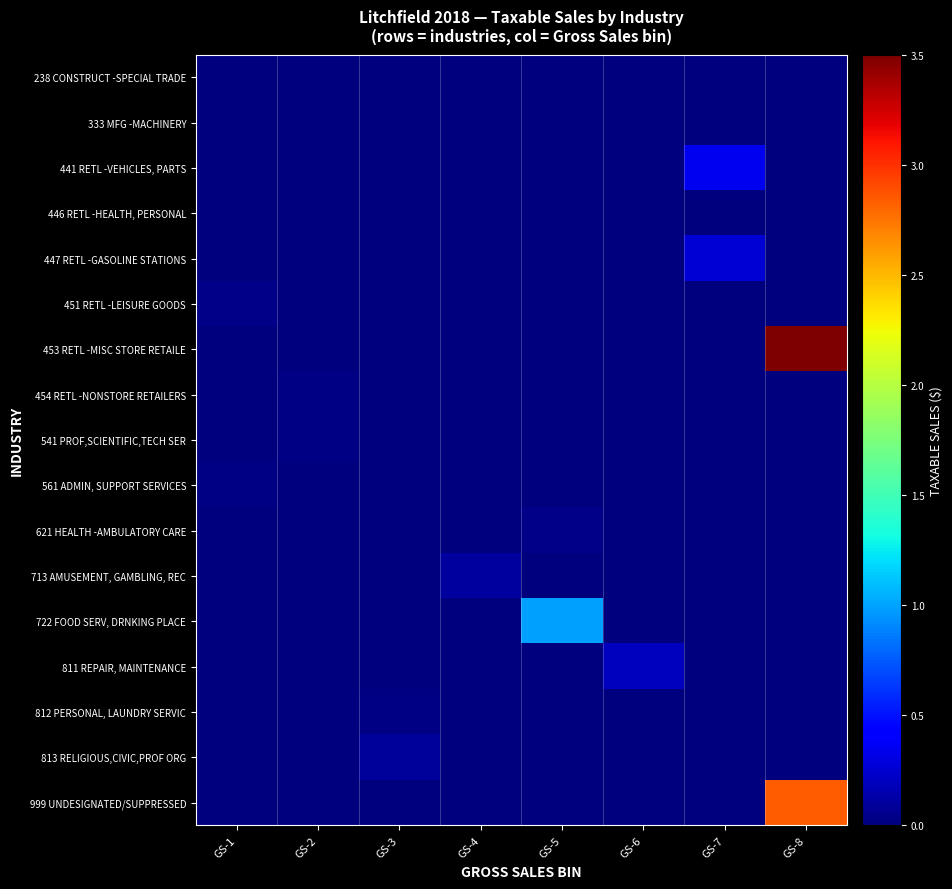

Reading left to right, list all the values displayed in this chart.

238 CONSTRUCT -SPECIAL TRADE: GS-1=10173	GS-2=0	GS-3=0	GS-4=0	GS-5=0	GS-6=0	GS-7=0	GS-8=0
333 MFG -MACHINERY: GS-1=0	GS-2=0	GS-3=0	GS-4=0	GS-5=0	GS-6=1408	GS-7=0	GS-8=0
441 RETL -VEHICLES, PARTS: GS-1=0	GS-2=0	GS-3=0	GS-4=0	GS-5=0	GS-6=0	GS-7=3500696	GS-8=0
446 RETL -HEALTH, PERSONAL: GS-1=0	GS-2=0	GS-3=0	GS-4=10176	GS-5=0	GS-6=0	GS-7=0	GS-8=0
447 RETL -GASOLINE STATIONS: GS-1=0	GS-2=0	GS-3=0	GS-4=0	GS-5=0	GS-6=0	GS-7=2722860	GS-8=0
451 RETL -LEISURE GOODS: GS-1=300732	GS-2=0	GS-3=0	GS-4=0	GS-5=0	GS-6=0	GS-7=0	GS-8=0
453 RETL -MISC STORE RETAILE: GS-1=0	GS-2=0	GS-3=0	GS-4=0	GS-5=0	GS-6=0	GS-7=0	GS-8=35020074
454 RETL -NONSTORE RETAILERS: GS-1=0	GS-2=188270	GS-3=0	GS-4=0	GS-5=0	GS-6=0	GS-7=0	GS-8=0
541 PROF,SCIENTIFIC,TECH SER: GS-1=0	GS-2=255699	GS-3=0	GS-4=0	GS-5=0	GS-6=0	GS-7=0	GS-8=0
561 ADMIN, SUPPORT SERVICES: GS-1=164445	GS-2=0	GS-3=0	GS-4=0	GS-5=0	GS-6=0	GS-7=0	GS-8=0
621 HEALTH -AMBULATORY CARE: GS-1=0	GS-2=0	GS-3=0	GS-4=0	GS-5=402192	GS-6=0	GS-7=0	GS-8=0
713 AMUSEMENT, GAMBLING, REC: GS-1=0	GS-2=0	GS-3=0	GS-4=1002397	GS-5=0	GS-6=0	GS-7=0	GS-8=0
722 FOOD SERV, DRNKING PLACE: GS-1=0	GS-2=0	GS-3=0	GS-4=0	GS-5=9933684	GS-6=0	GS-7=0	GS-8=0
811 REPAIR, MAINTENANCE: GS-1=0	GS-2=0	GS-3=0	GS-4=0	GS-5=0	GS-6=2023206	GS-7=0	GS-8=0
812 PERSONAL, LAUNDRY SERVIC: GS-1=0	GS-2=0	GS-3=211708	GS-4=0	GS-5=0	GS-6=0	GS-7=0	GS-8=0
813 RELIGIOUS,CIVIC,PROF ORG: GS-1=0	GS-2=0	GS-3=840346	GS-4=0	GS-5=0	GS-6=0	GS-7=0	GS-8=0
999 UNDESIGNATED/SUPPRESSED: GS-1=0	GS-2=0	GS-3=0	GS-4=0	GS-5=0	GS-6=0	GS-7=0	GS-8=28317926